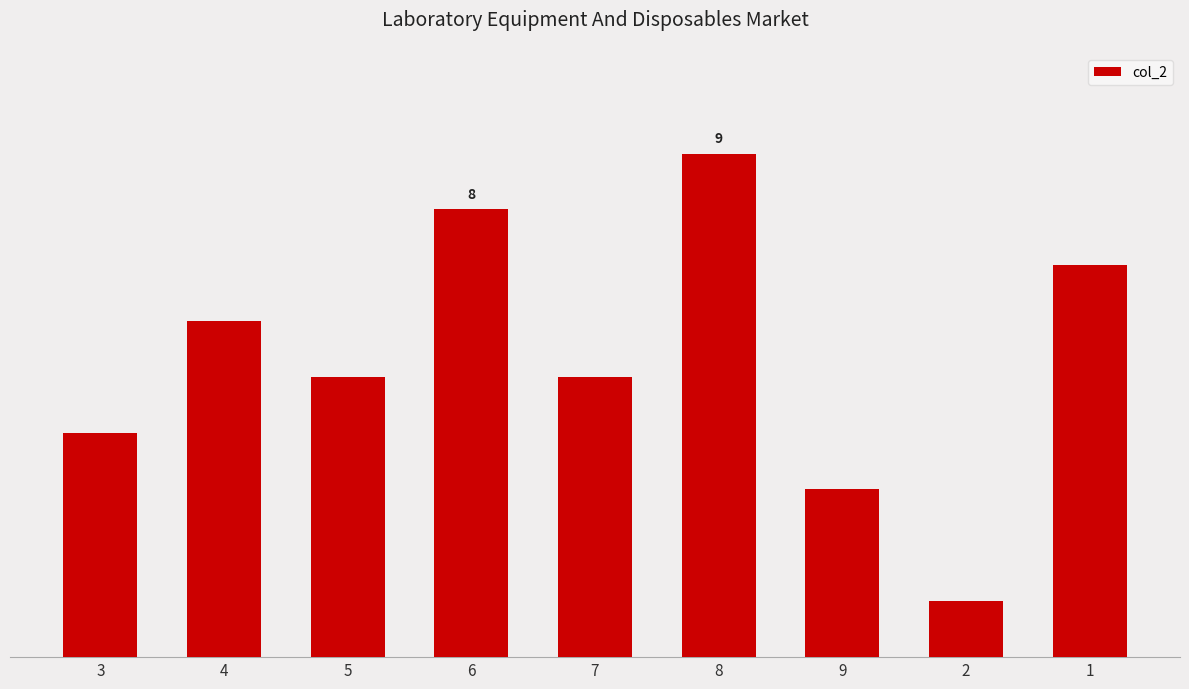

What is the label of the 5th bar from the right?

7